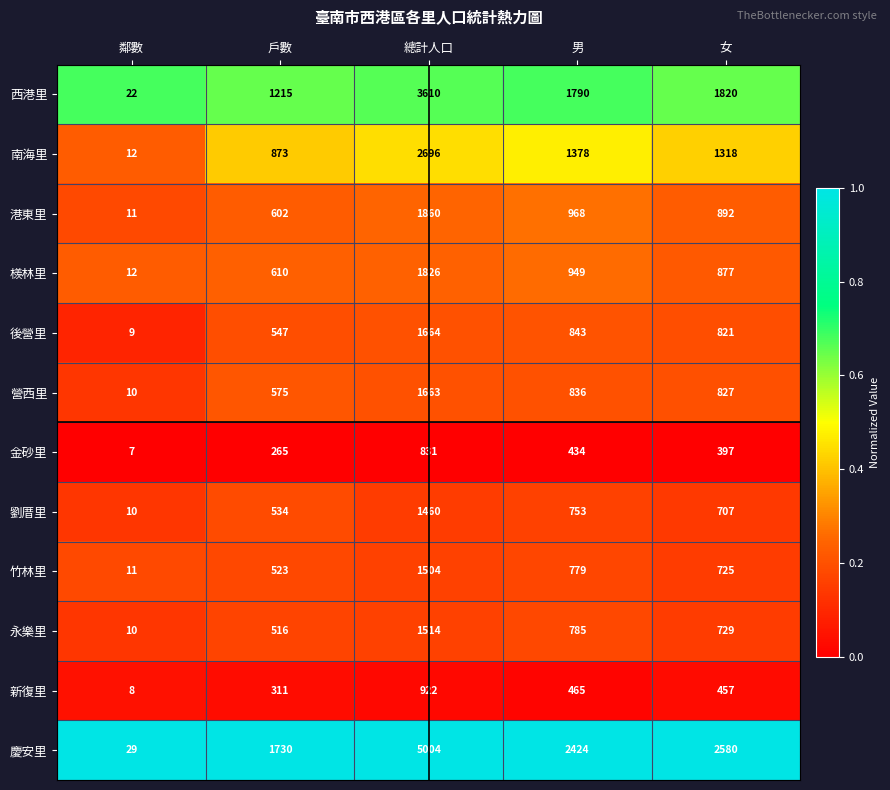

The value of 慶安里 at 戶數 is 500. True or false?

False